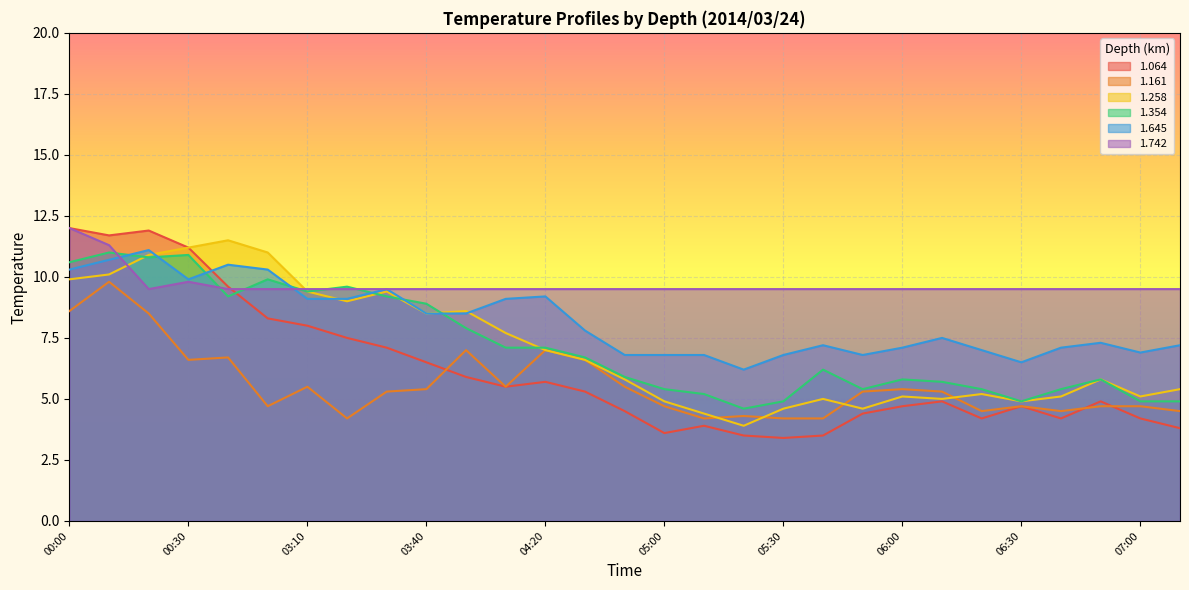

Rank the series at 07:10 from highest to lowest value.

1.742, 1.645, 1.258, 1.354, 1.161, 1.064